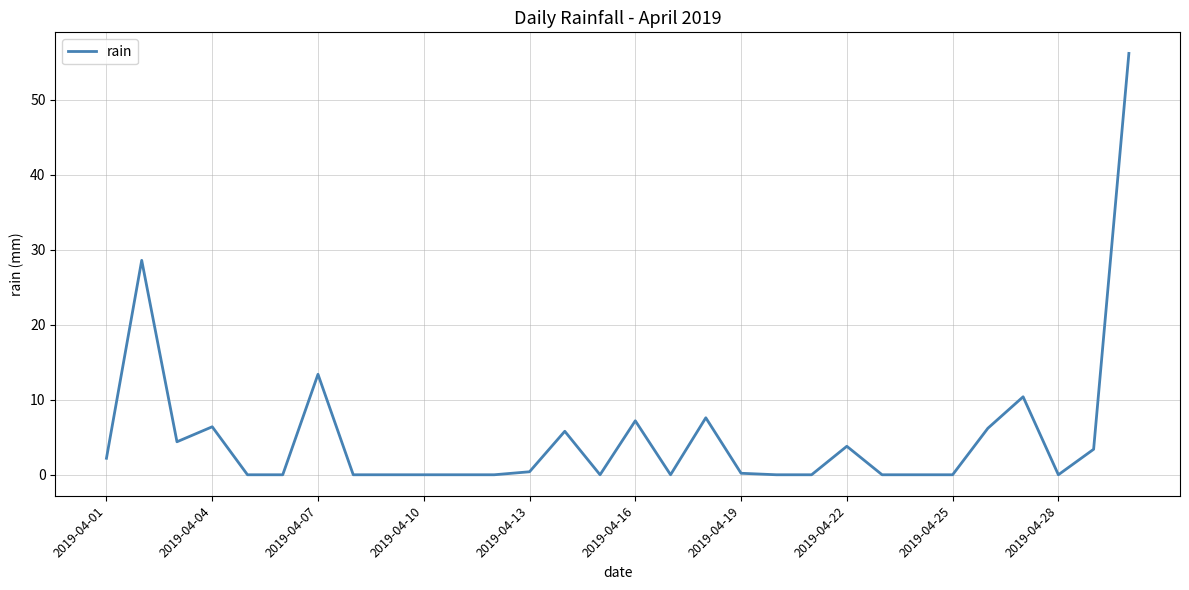

Count the number of data series in this chart.

1